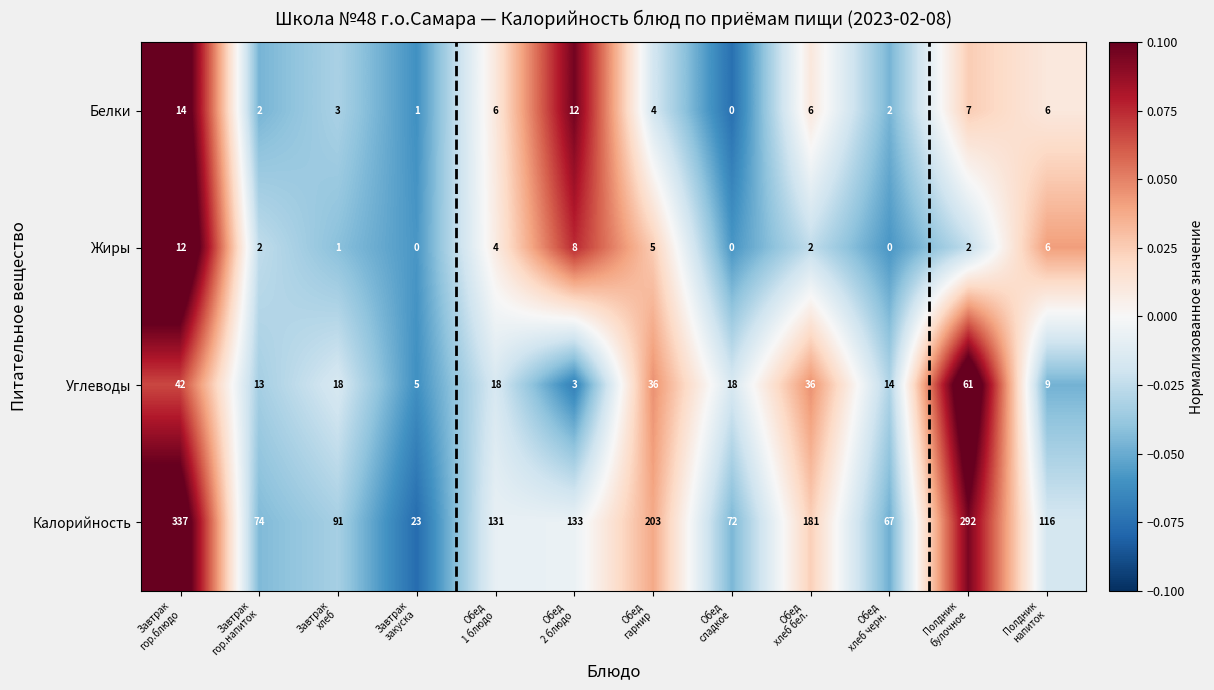

Which series has the largest range (max minus min)?

Калорийность